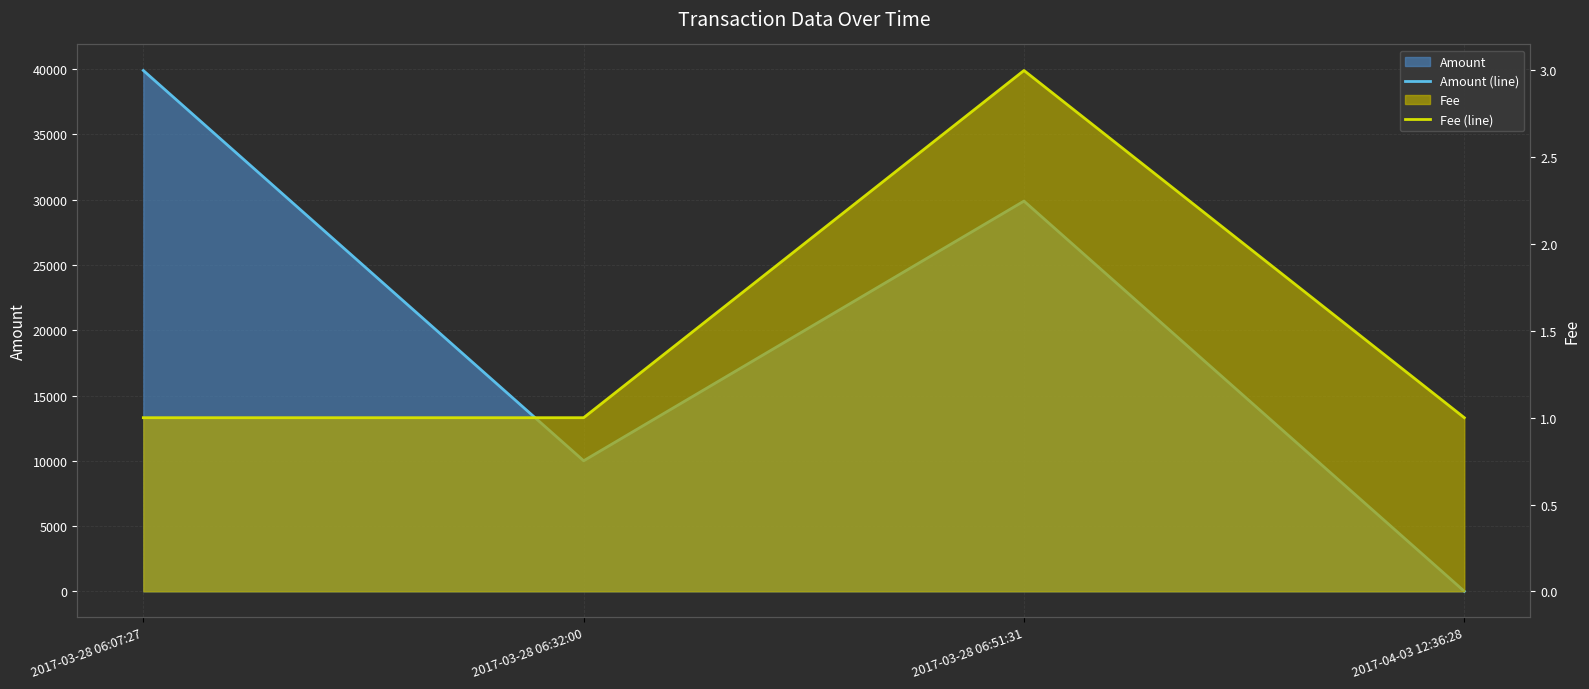

What is the total value across all series at 2017-03-28 06:32:00?

10001.0